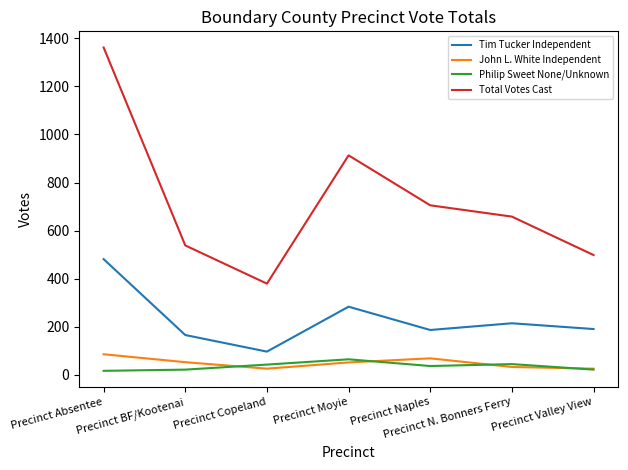

The value of John L. White Independent at Precinct BF/Kootenai is 52. True or false?

True